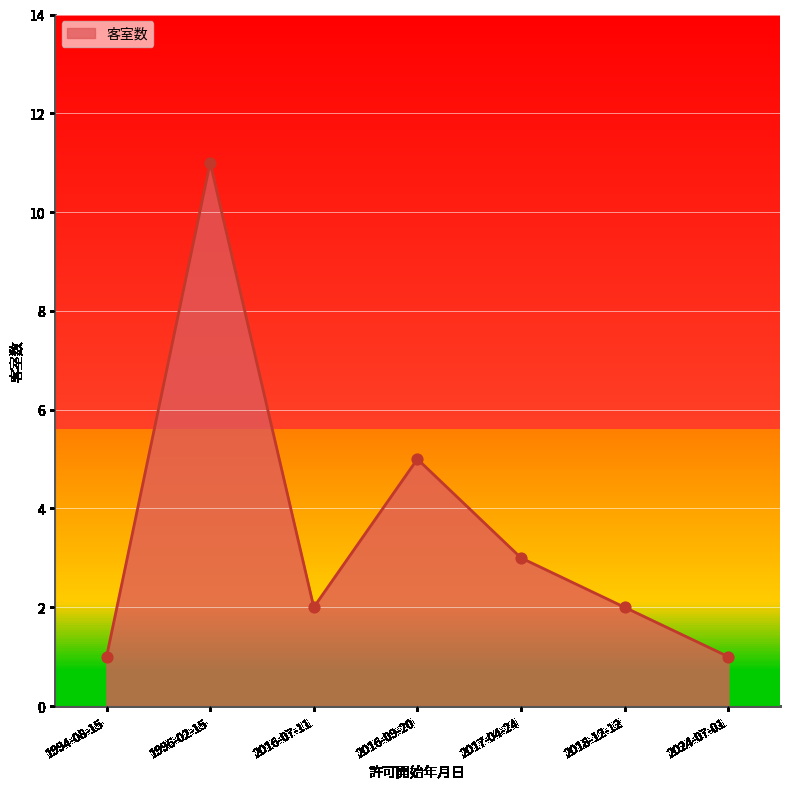

What is the change in value from 1994-08-15 to 1996-02-15?

+10